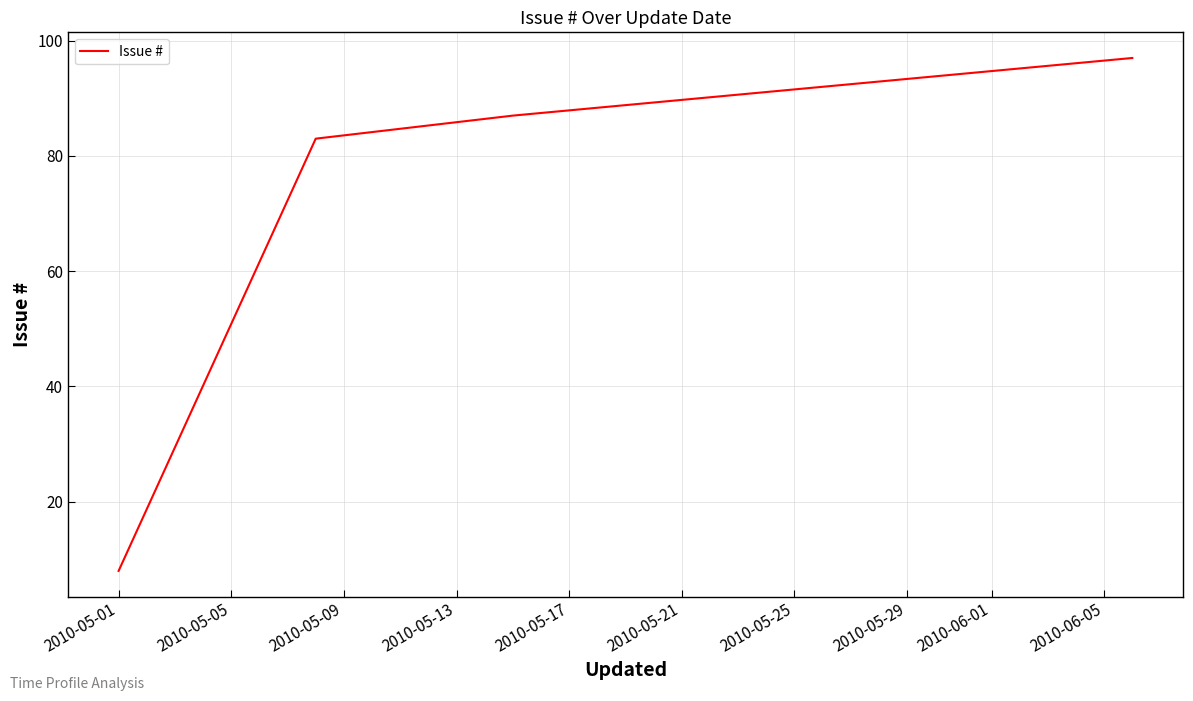

What is the maximum value shown in the chart?

97